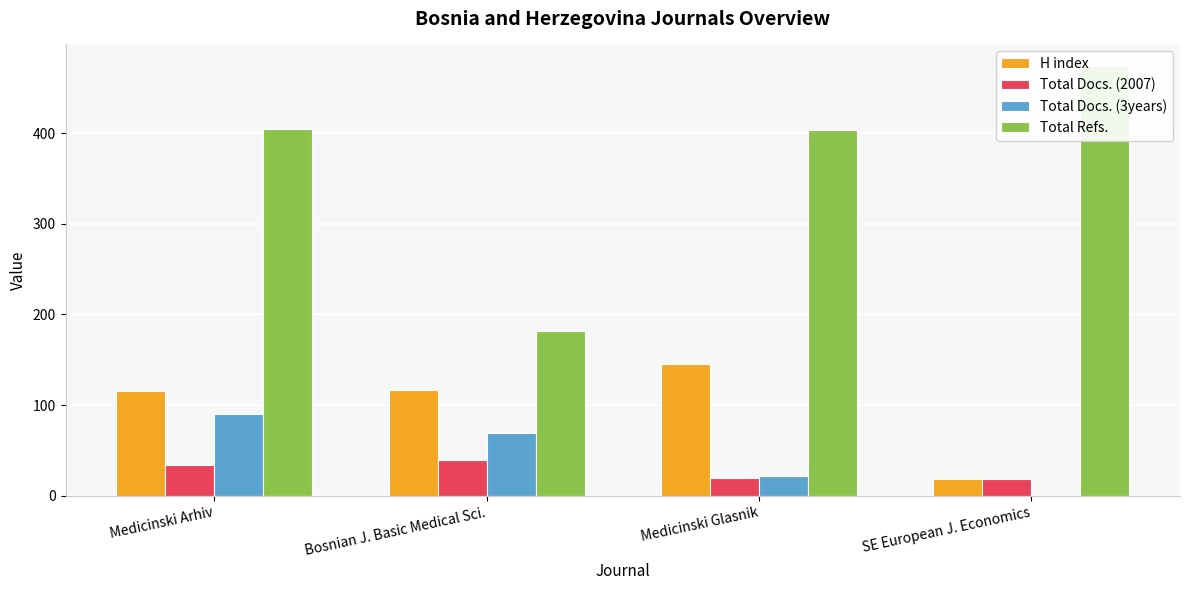

Read the Total Docs. (2007) value at Medicinski Glasnik.

20